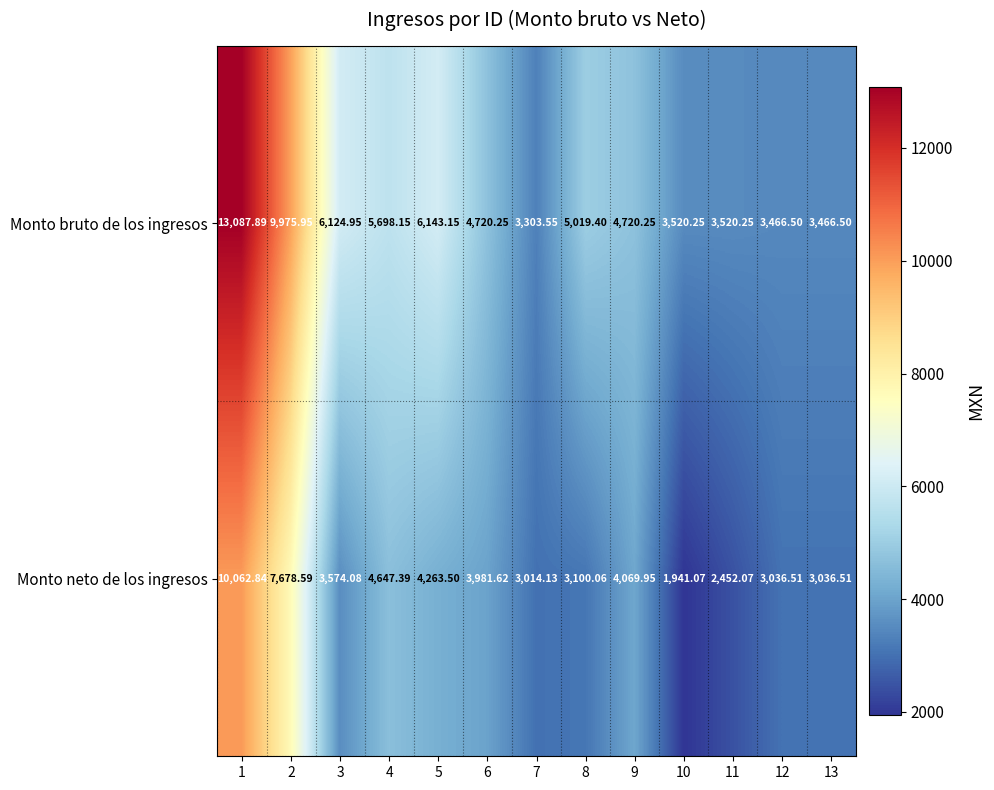

Which series has the largest total across all categories?

Monto bruto de los ingresos